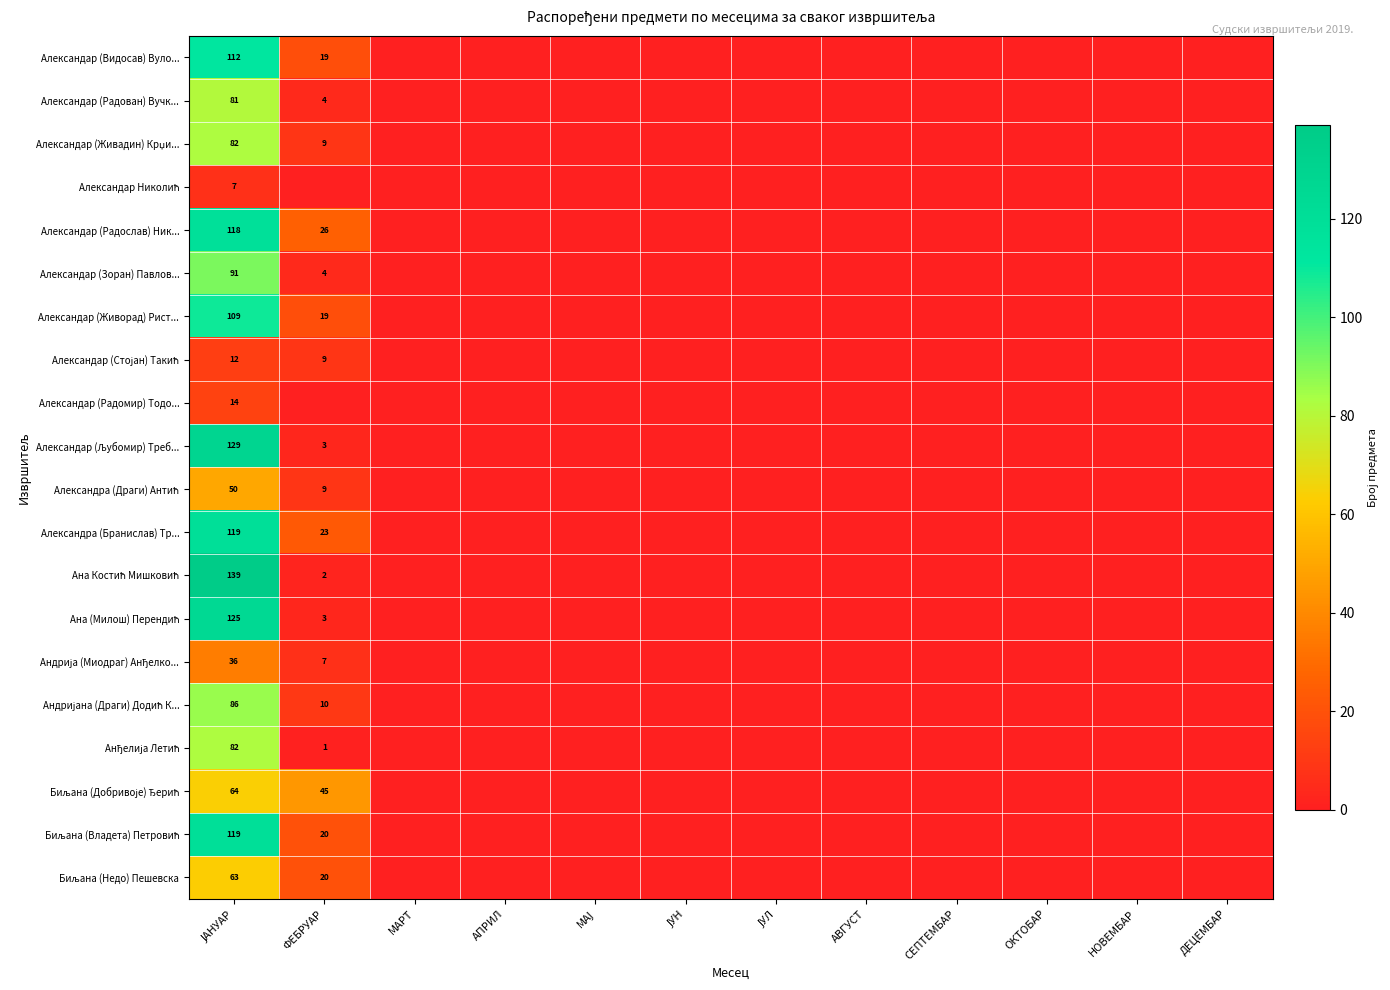

What is the difference between the maximum and second lowest values in the Биљана (Недо) Пешевска series?

63